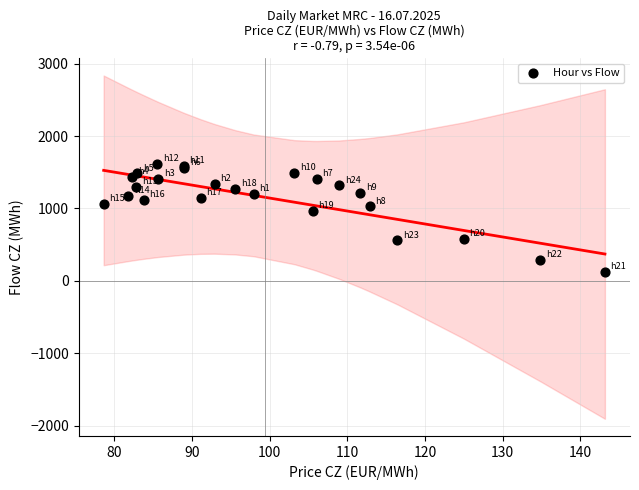

What Y value in the scatter plot is closest to 867?

967.9